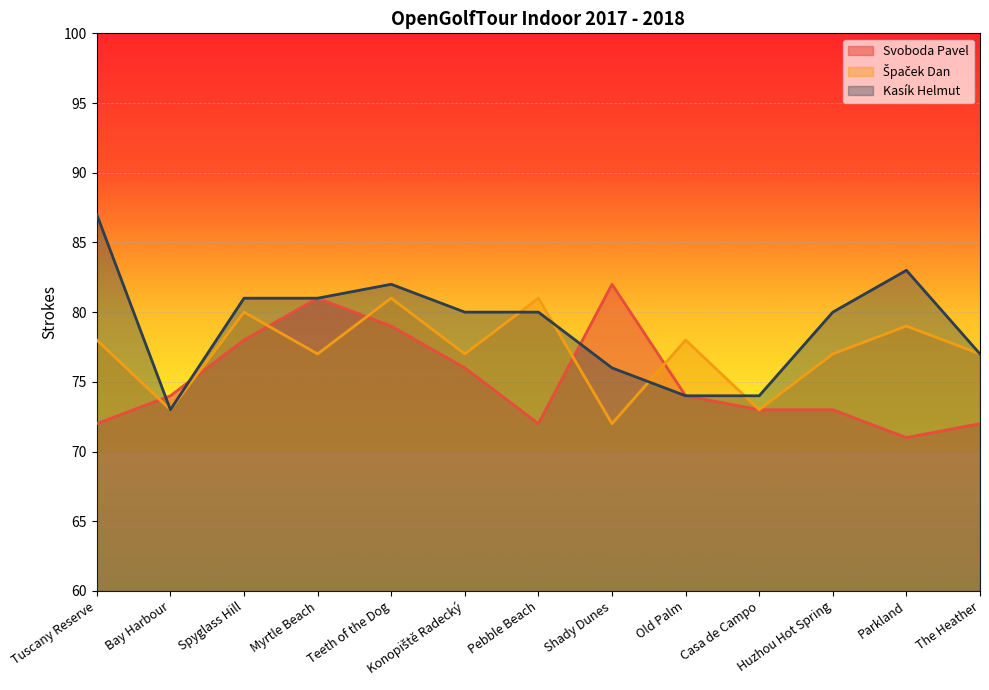

Reading right to left, list all the values displayed in this chart.

Svoboda Pavel: The Heather=72	Parkland=71	Huzhou Hot Spring=73	Casa de Campo=73	Old Palm=74	Shady Dunes=82	Pebble Beach=72	Konopiště Radecký=76	Teeth of the Dog=79	Myrtle Beach=81	Spyglass Hill=78	Bay Harbour=74	Tuscany Reserve=72
Špaček Dan: The Heather=77	Parkland=79	Huzhou Hot Spring=77	Casa de Campo=73	Old Palm=78	Shady Dunes=72	Pebble Beach=81	Konopiště Radecký=77	Teeth of the Dog=81	Myrtle Beach=77	Spyglass Hill=80	Bay Harbour=73	Tuscany Reserve=78
Kasík Helmut: The Heather=77	Parkland=83	Huzhou Hot Spring=80	Casa de Campo=74	Old Palm=74	Shady Dunes=76	Pebble Beach=80	Konopiště Radecký=80	Teeth of the Dog=82	Myrtle Beach=81	Spyglass Hill=81	Bay Harbour=73	Tuscany Reserve=87